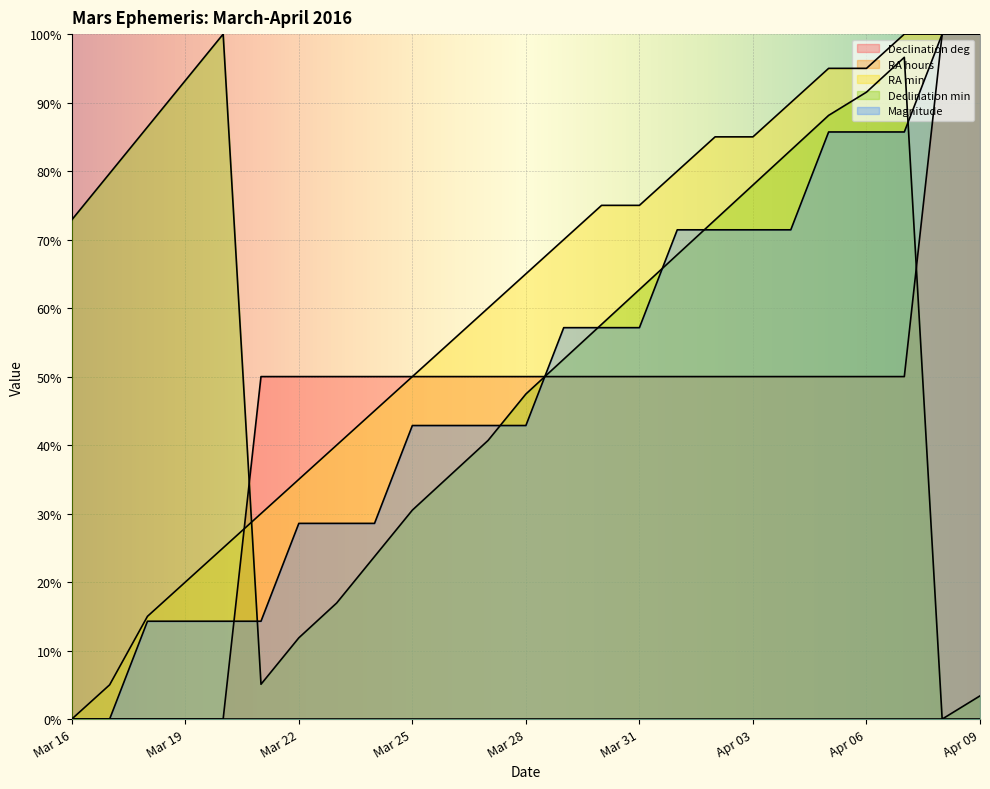

What is the value of the RA min point at the 9th from the left?

0.5